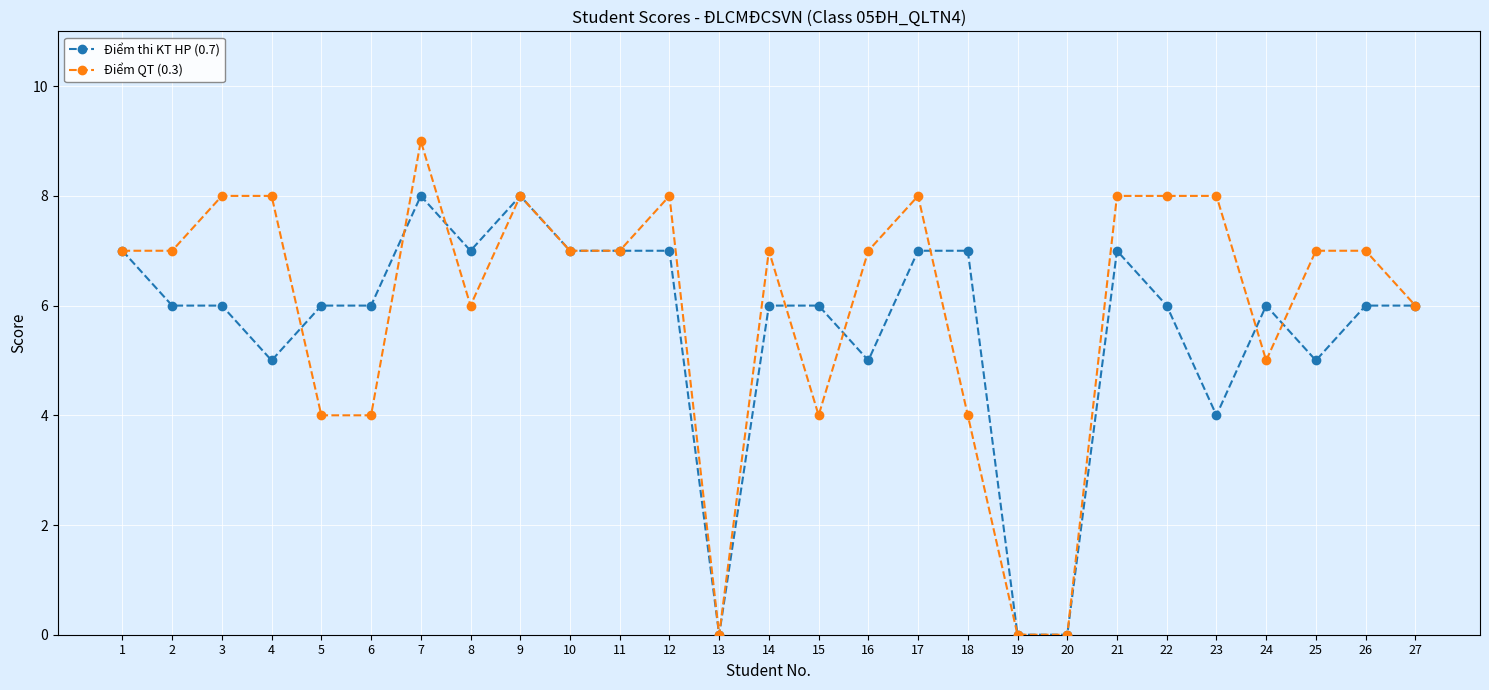

List the series in order of their peak value, highest first.

Điểm QT (0.3), Điểm thi KT HP (0.7)